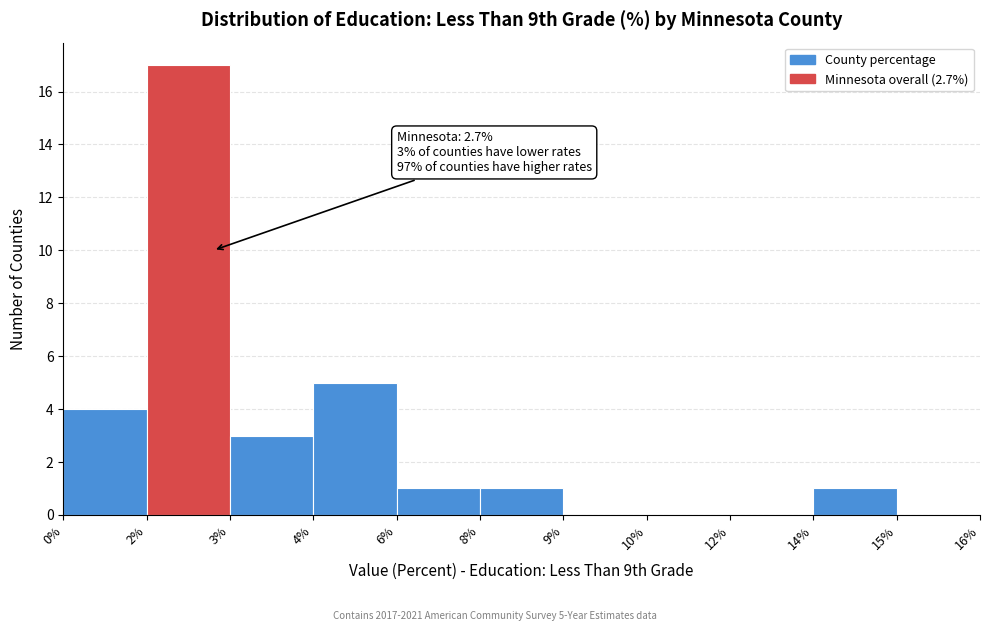

Reading right to left, transcribe all the data shown in this chart.

15%=0	14%=1	12%=0	10%=0	9%=0	8%=1	6%=1	4%=5	3%=3	2%=17	0%=4